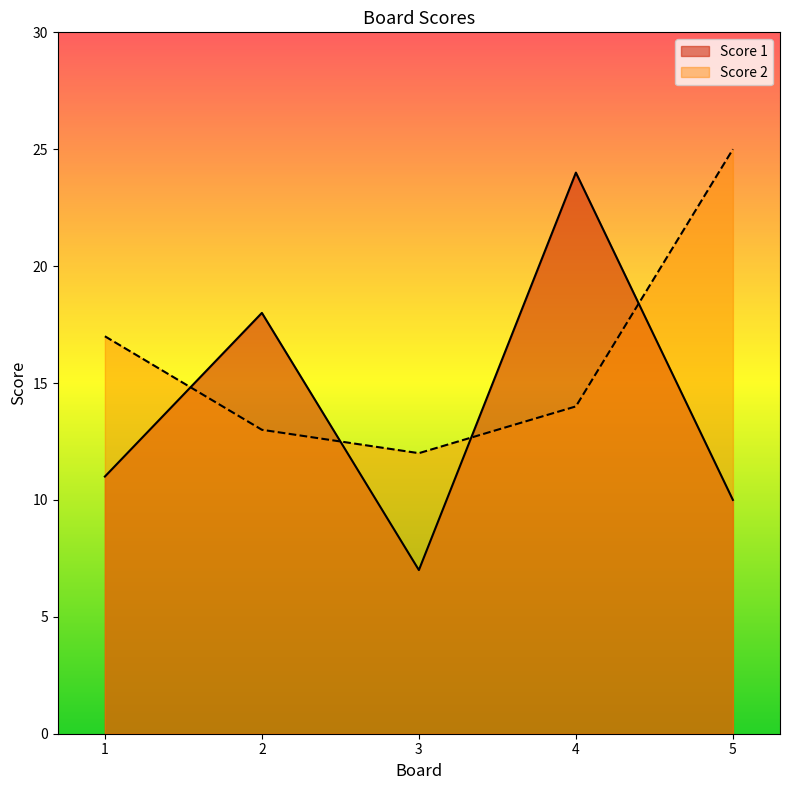

Reading left to right, transcribe all the data shown in this chart.

Score 1: 11	18	7	24	10
Score 2: 17	13	12	14	25